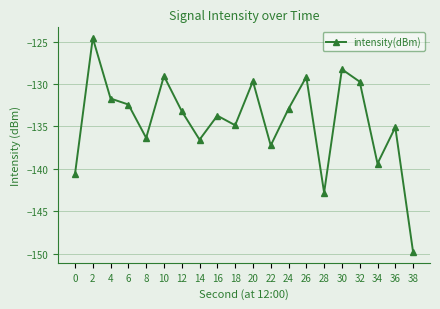

Which has a higher value, 26 or 2?

2